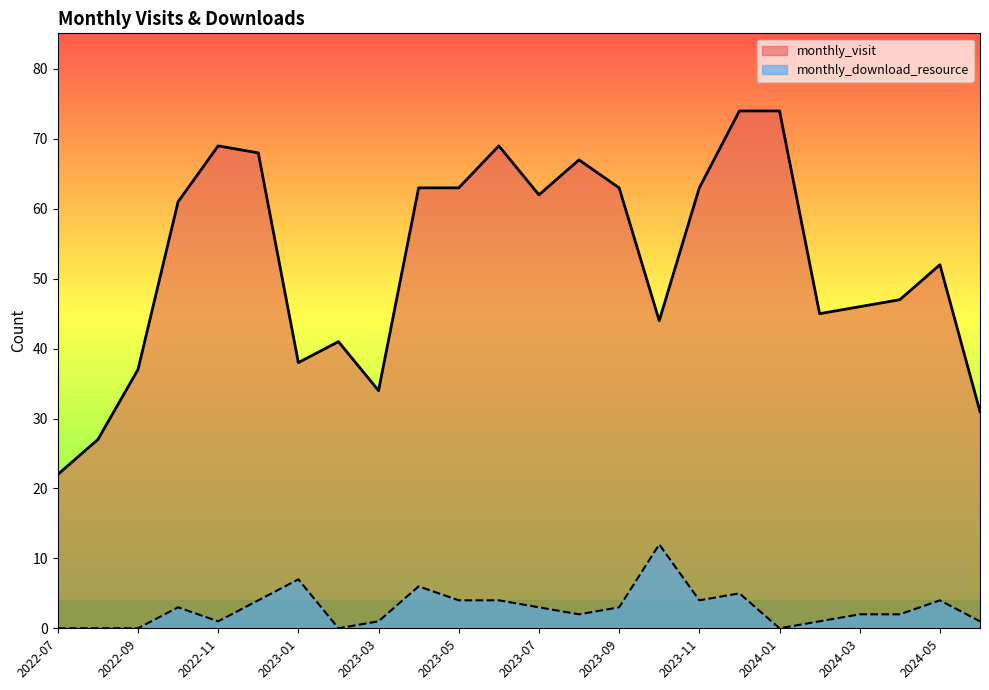

Reading left to right, list all the values displayed in this chart.

monthly_visit: 2022-07=22	2022-08=27	2022-09=37	2022-10=61	2022-11=69	2022-12=68	2023-01=38	2023-02=41	2023-03=34	2023-04=63	2023-05=63	2023-06=69	2023-07=62	2023-08=67	2023-09=63	2023-10=44	2023-11=63	2023-12=74	2024-01=74	2024-02=45	2024-03=46	2024-04=47	2024-05=52	2024-06=31
monthly_download_resource: 2022-07=0	2022-08=0	2022-09=0	2022-10=3	2022-11=1	2022-12=4	2023-01=7	2023-02=0	2023-03=1	2023-04=6	2023-05=4	2023-06=4	2023-07=3	2023-08=2	2023-09=3	2023-10=12	2023-11=4	2023-12=5	2024-01=0	2024-02=1	2024-03=2	2024-04=2	2024-05=4	2024-06=1